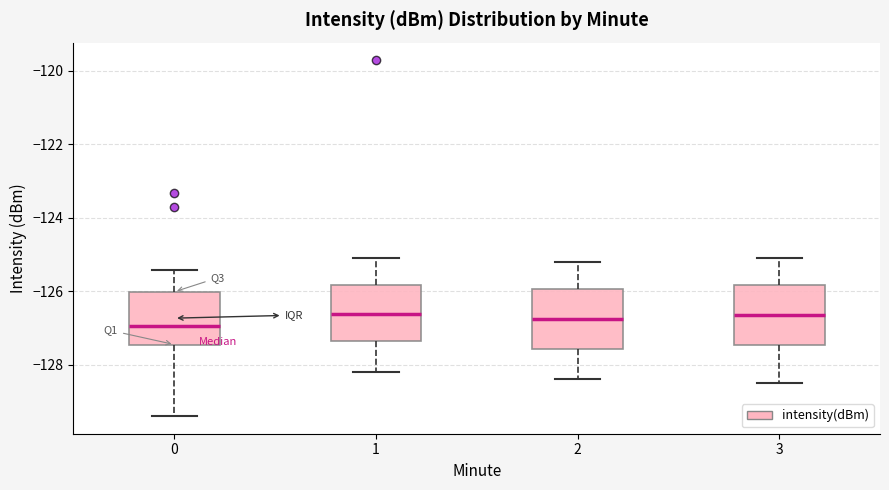

Reading left to right, read every box against the y-axis: the position of its median line, the range the box covers, and the ends of its whiskers. The values are not printed on the chart, so give them approximately, as read against the axis.

0: median -127.0, box -127.4 to -126.0, whiskers -129.4 to -125.4
1: median -126.6, box -127.4 to -125.8, whiskers -128.2 to -125.0
2: median -126.8, box -127.6 to -126.0, whiskers -128.4 to -125.2
3: median -126.6, box -127.4 to -125.8, whiskers -128.4 to -125.0